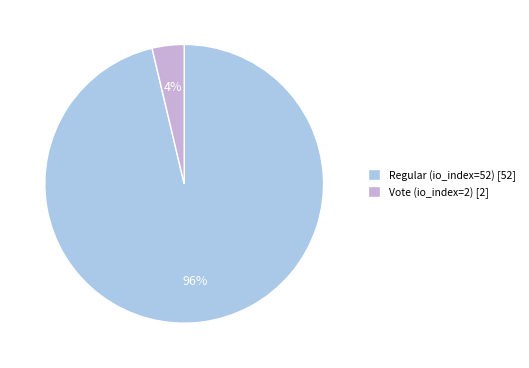

How many segments does this pie chart have?

2